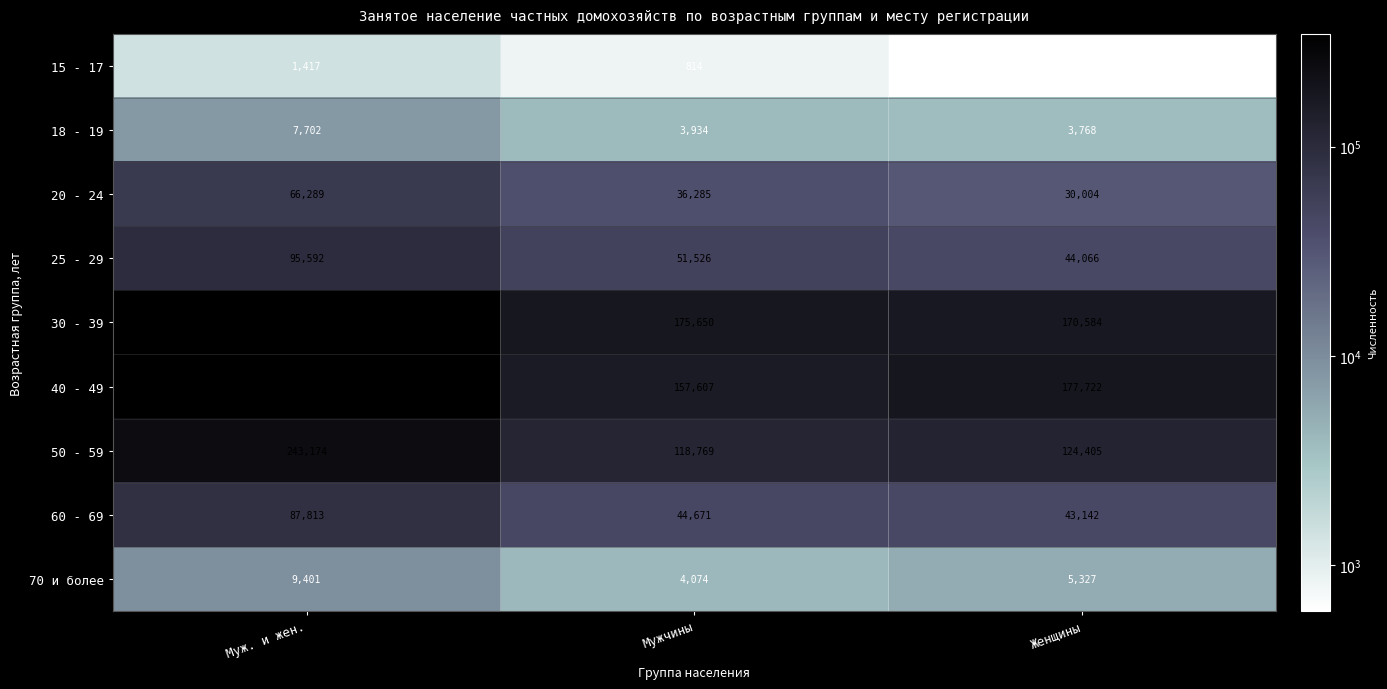

Rank the series at Мужчины from highest to lowest value.

30 - 39, 40 - 49, 50 - 59, 25 - 29, 60 - 69, 20 - 24, 70 и более, 18 - 19, 15 - 17